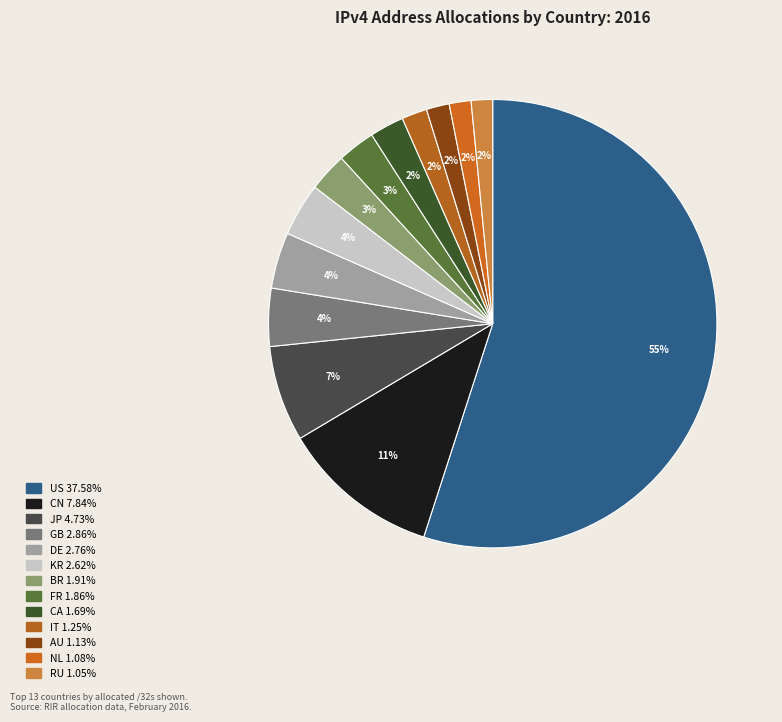

How many segments does this pie chart have?

13